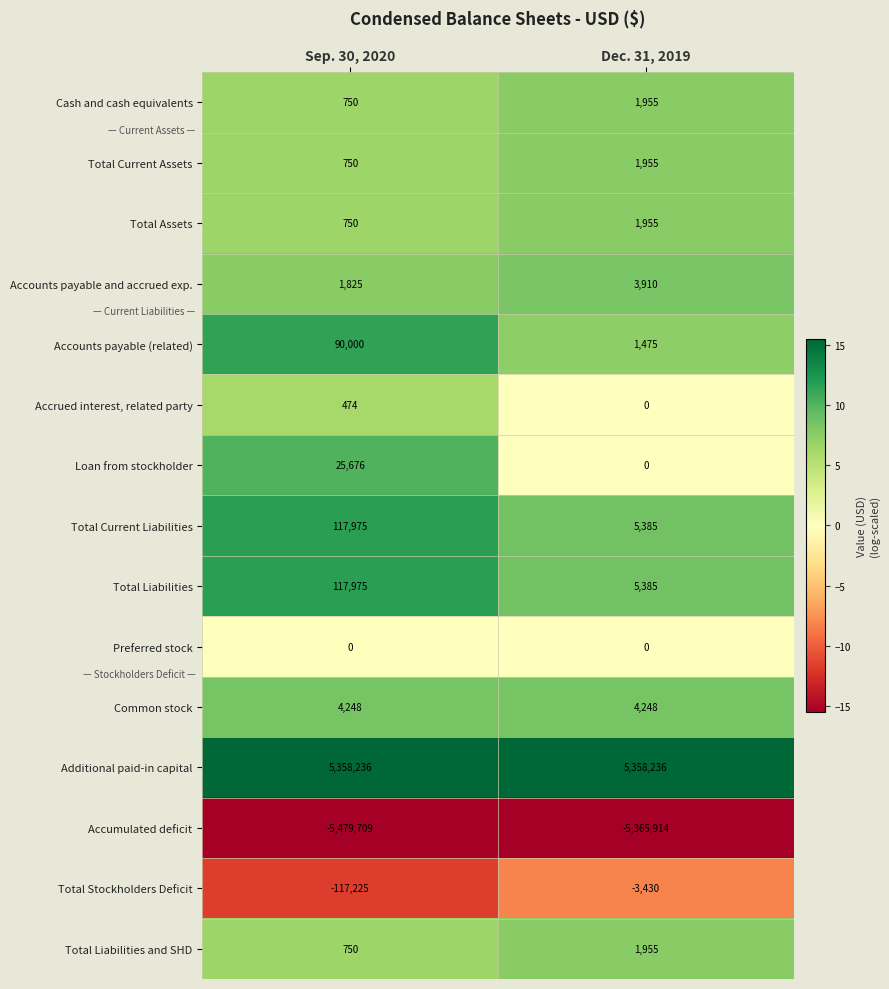

What is the total value across all series at Sep. 30, 2020?

122475